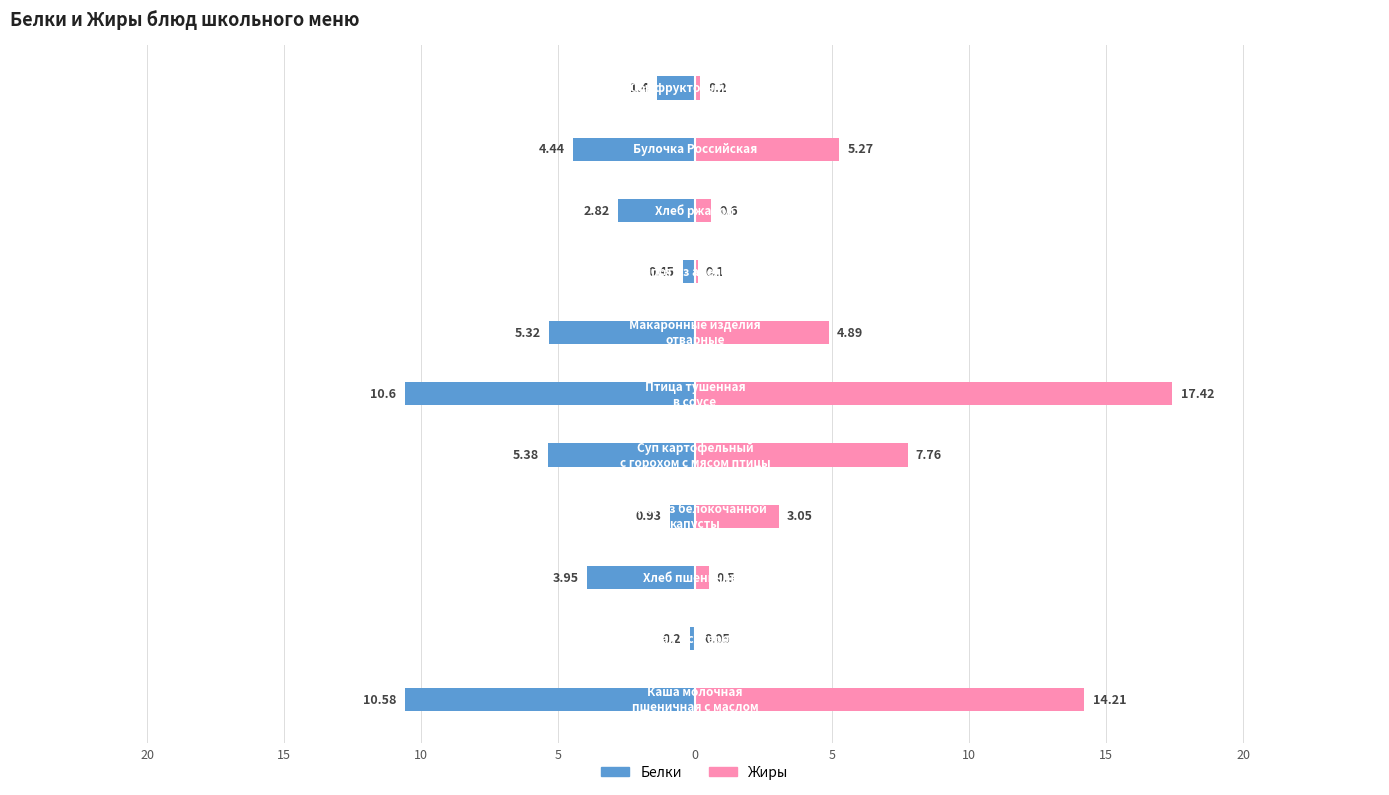

Is it true that Белки equals -4.2 at 20?

False